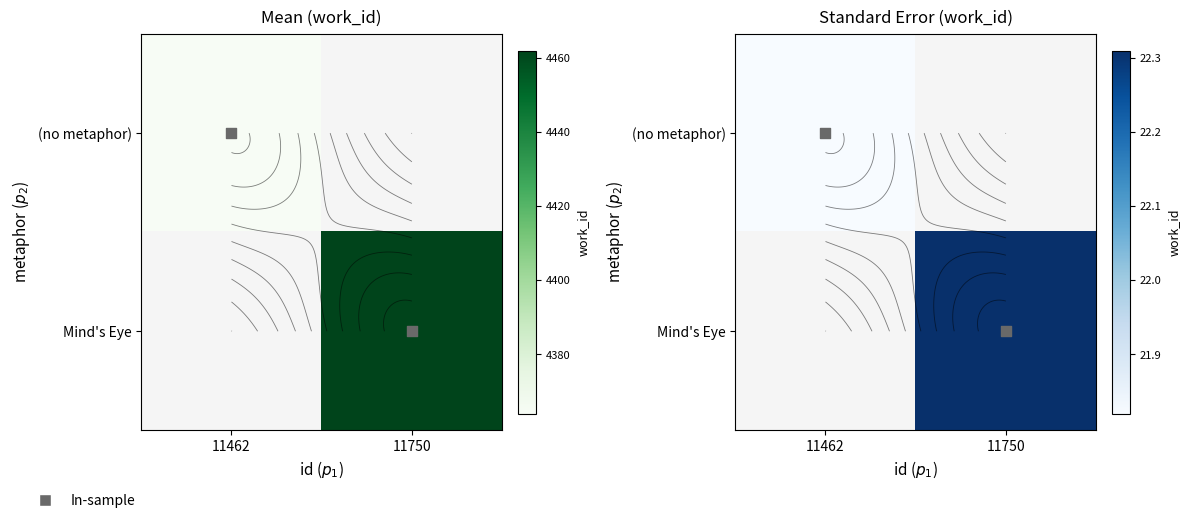

Count the number of categories in the chart.

2